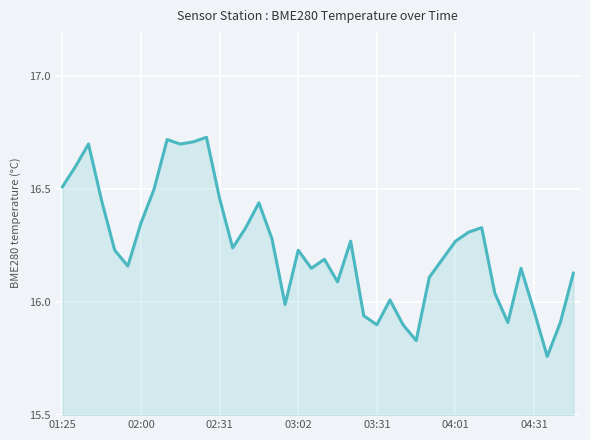

What is the difference between the maximum and minimum values?

1.0